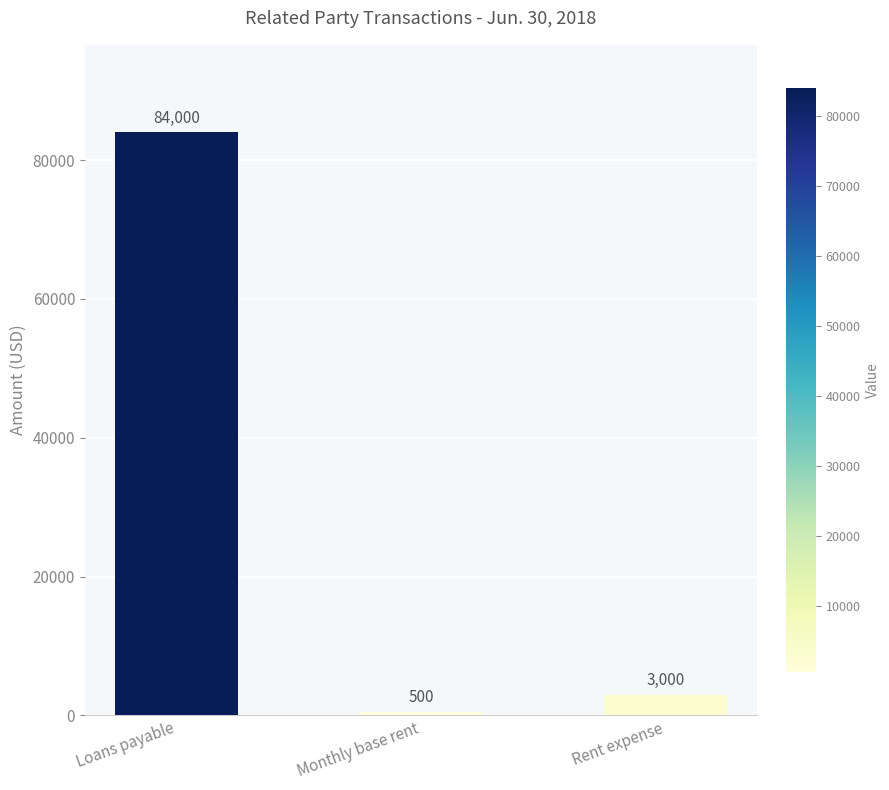

What is the difference between the maximum and minimum values?

83500